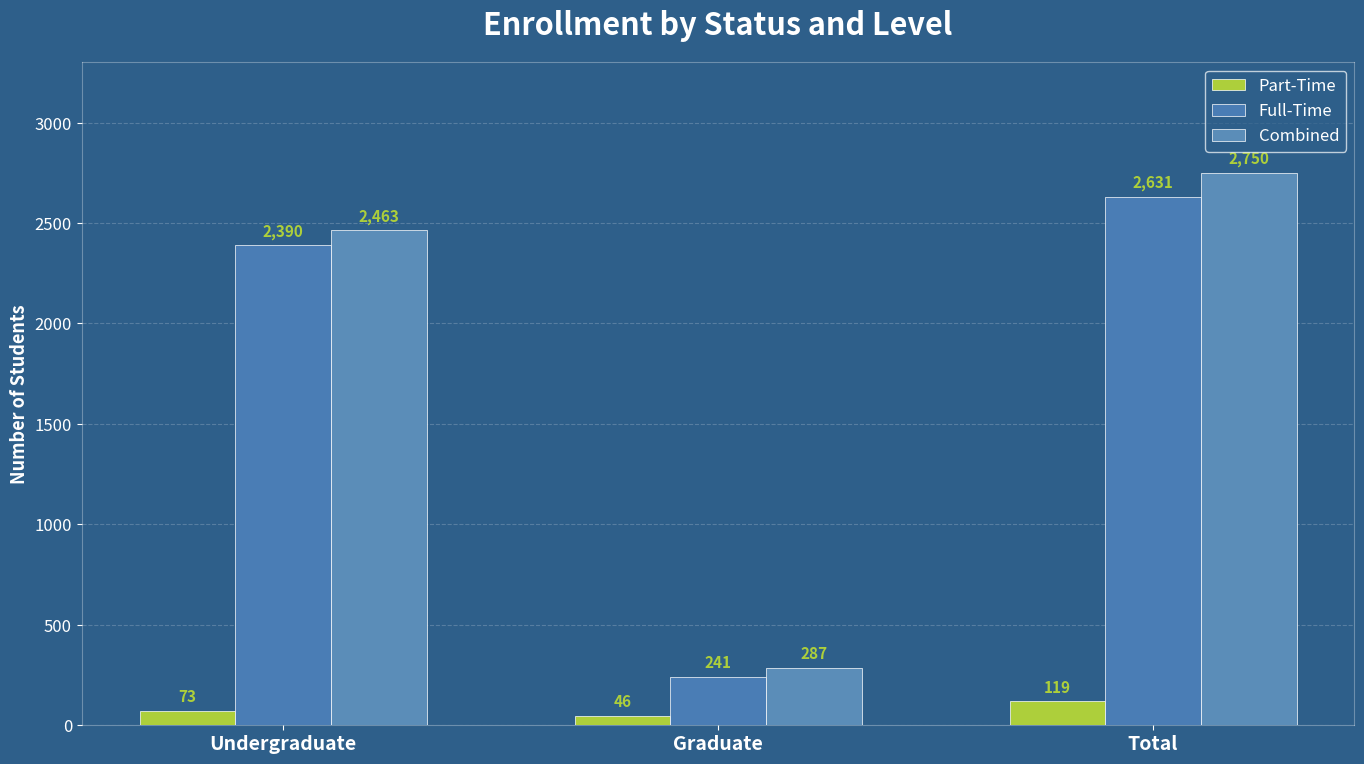

Reading left to right, transcribe all the data shown in this chart.

Part-Time: Undergraduate=73	Graduate=46	Total=119
Full-Time: Undergraduate=2390	Graduate=241	Total=2631
Combined: Undergraduate=2463	Graduate=287	Total=2750